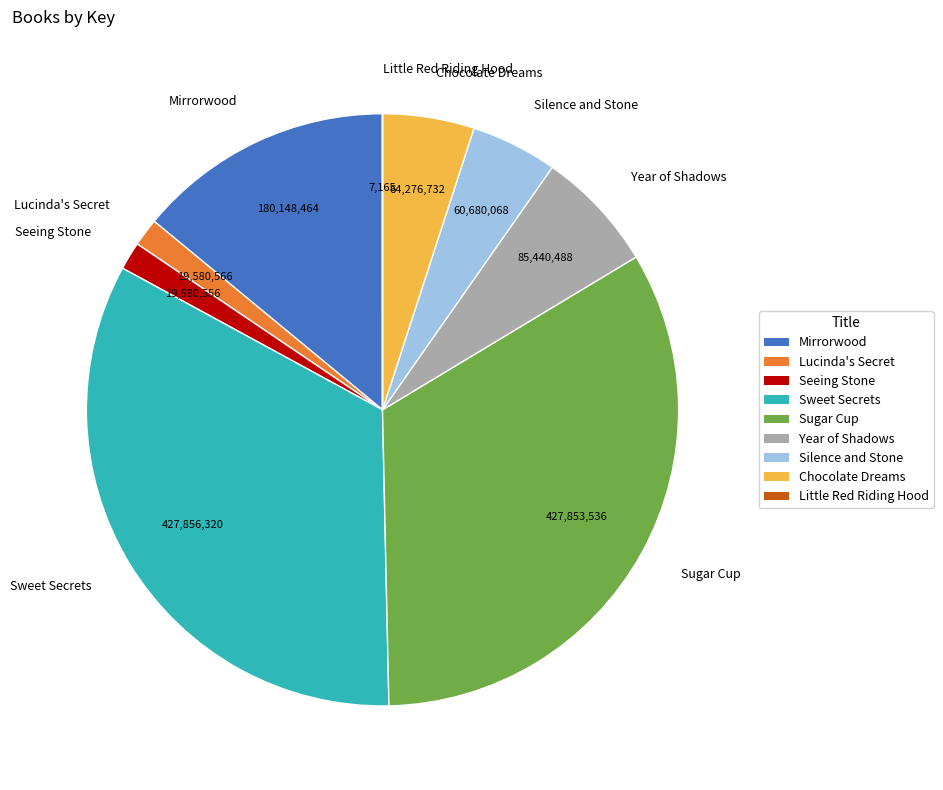

Is it true that Chocolate Dreams is 1% of the pie?

False